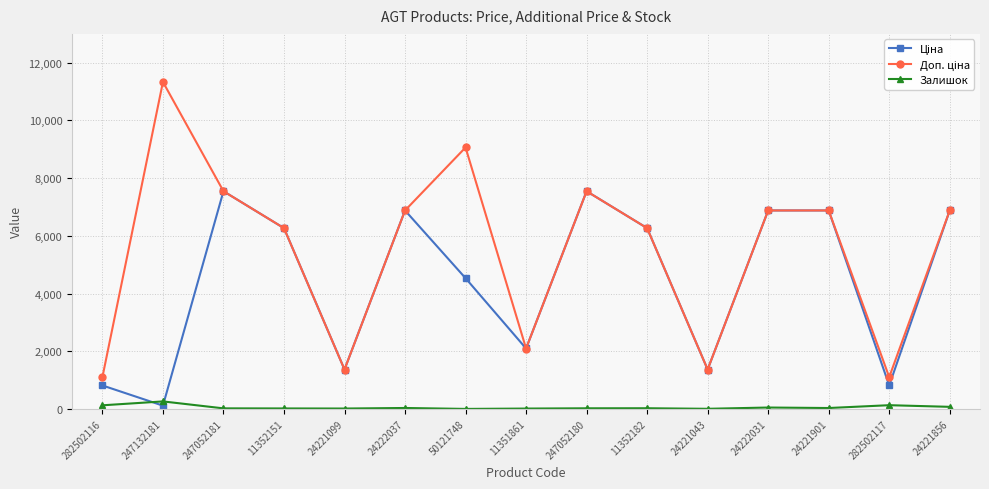

What is the maximum value shown in the chart?

11334.0